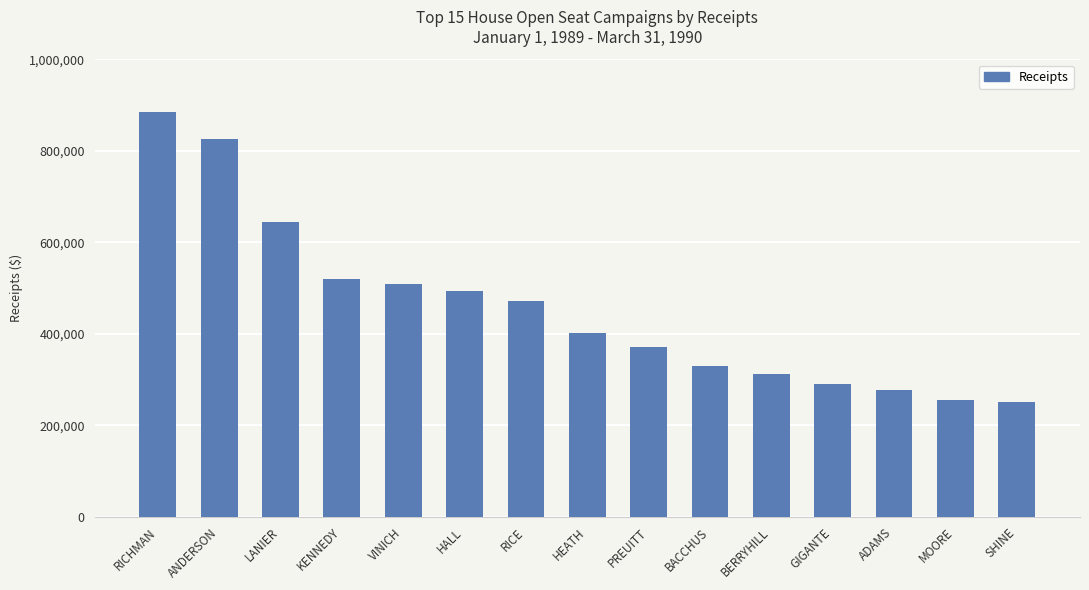

What is the smallest value displayed?

250372